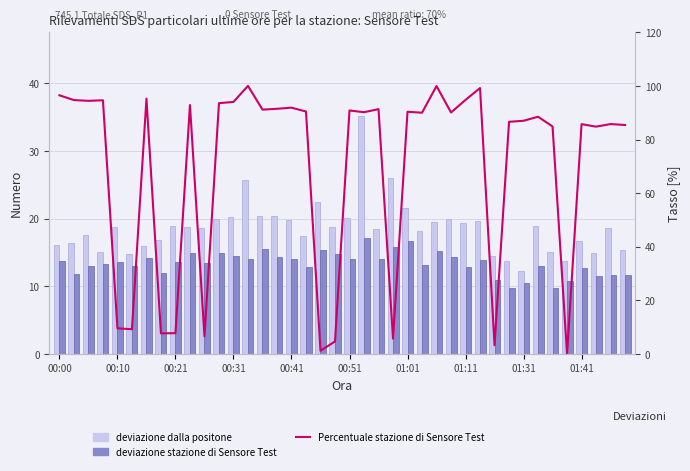

What is the highest value of the Percentuale stazione series?

100.0